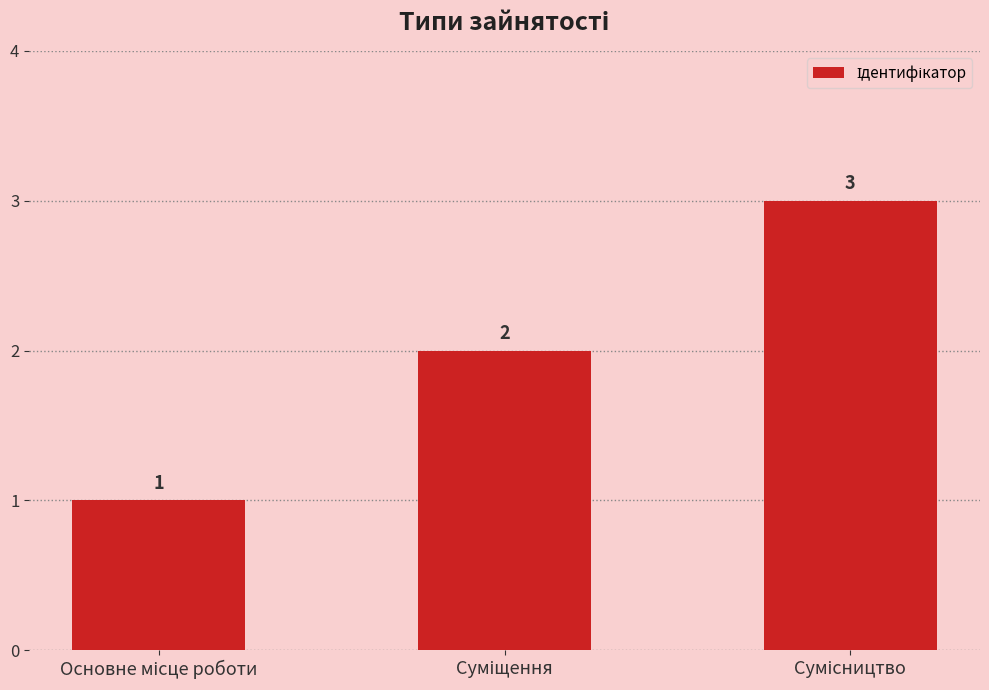

What is the maximum value shown in the chart?

3